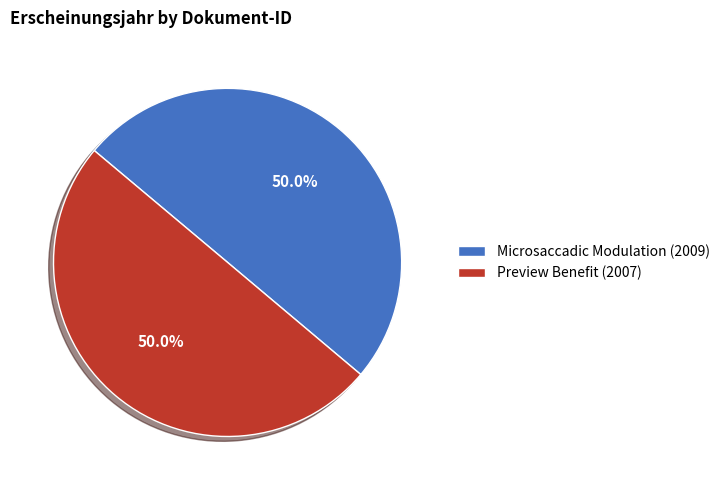

Count the number of slices in the pie.

2